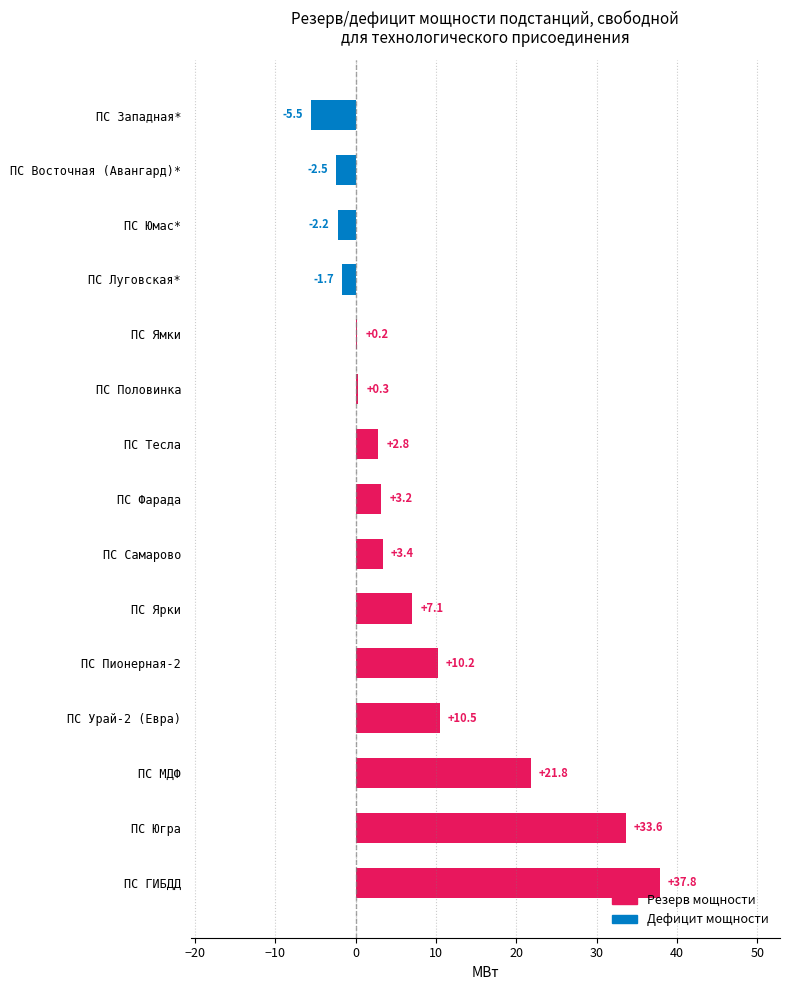

Is it true that the value at ПС Ярки is 1.9?

False